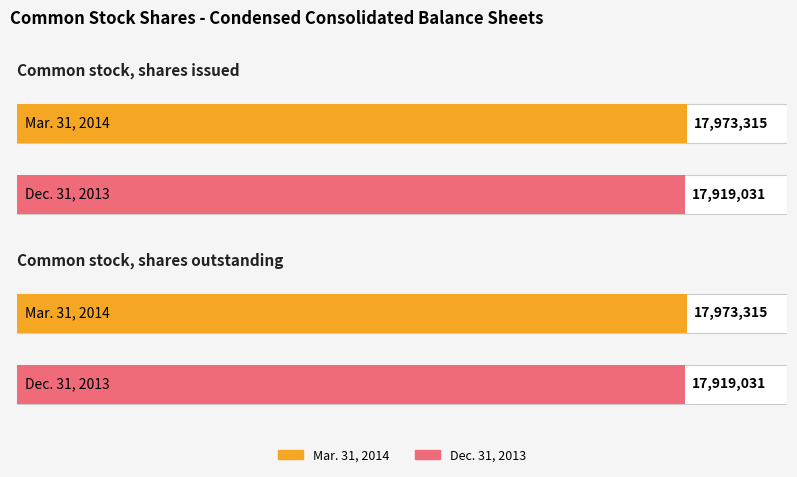

Count the number of data series in this chart.

2